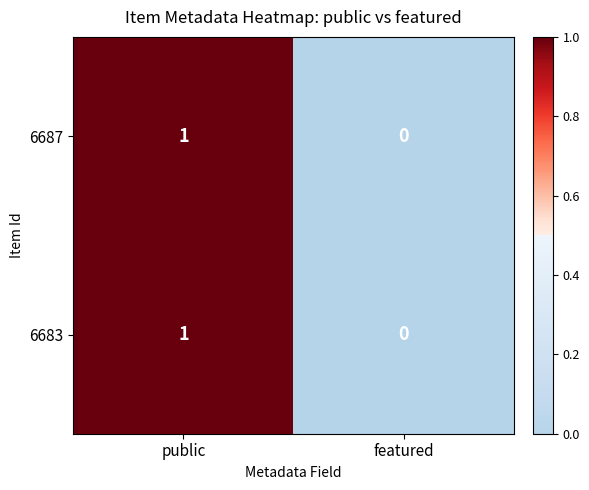

The 6687 series shows 0 at featured. True or false?

True